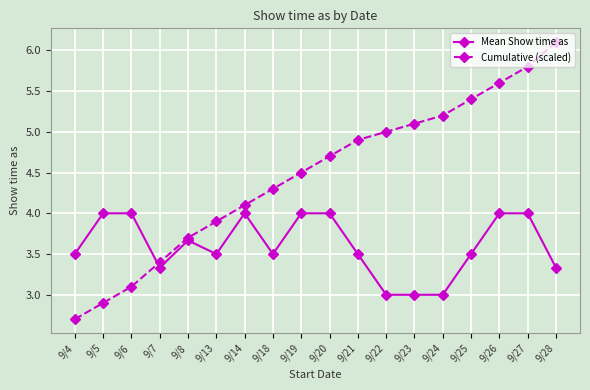

Between 9/25 and 9/28, which series saw the biggest shift?

Cumulative (scaled)